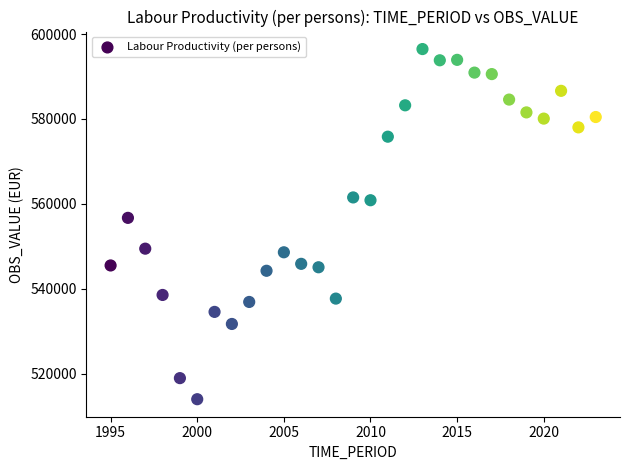

What Y value in the scatter plot is closest to 555234?

556713.6